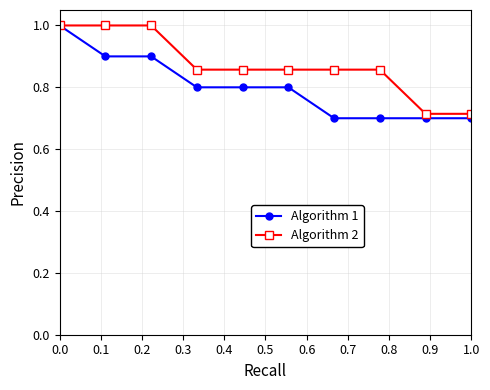

What is the greatest value displayed?

1.0